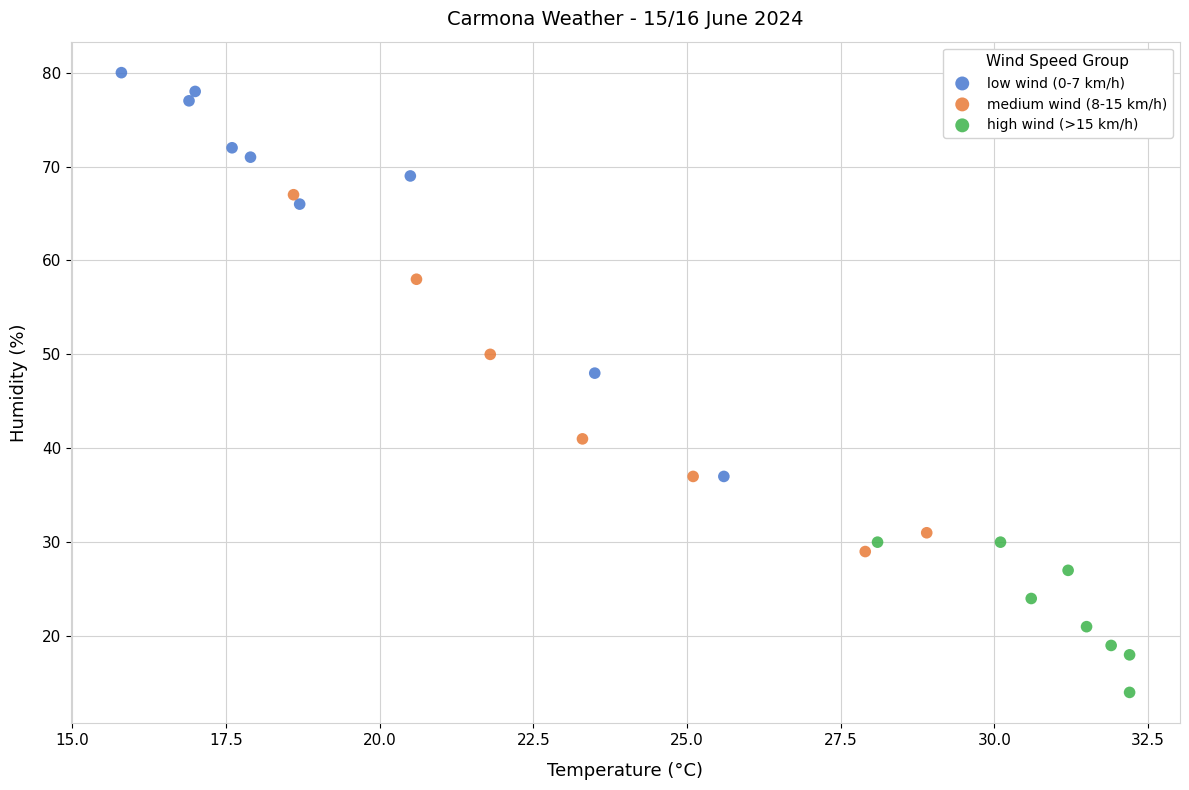

What are all the series names shown in the legend?

low wind (0-7 km/h), medium wind (8-15 km/h), high wind (>15 km/h)